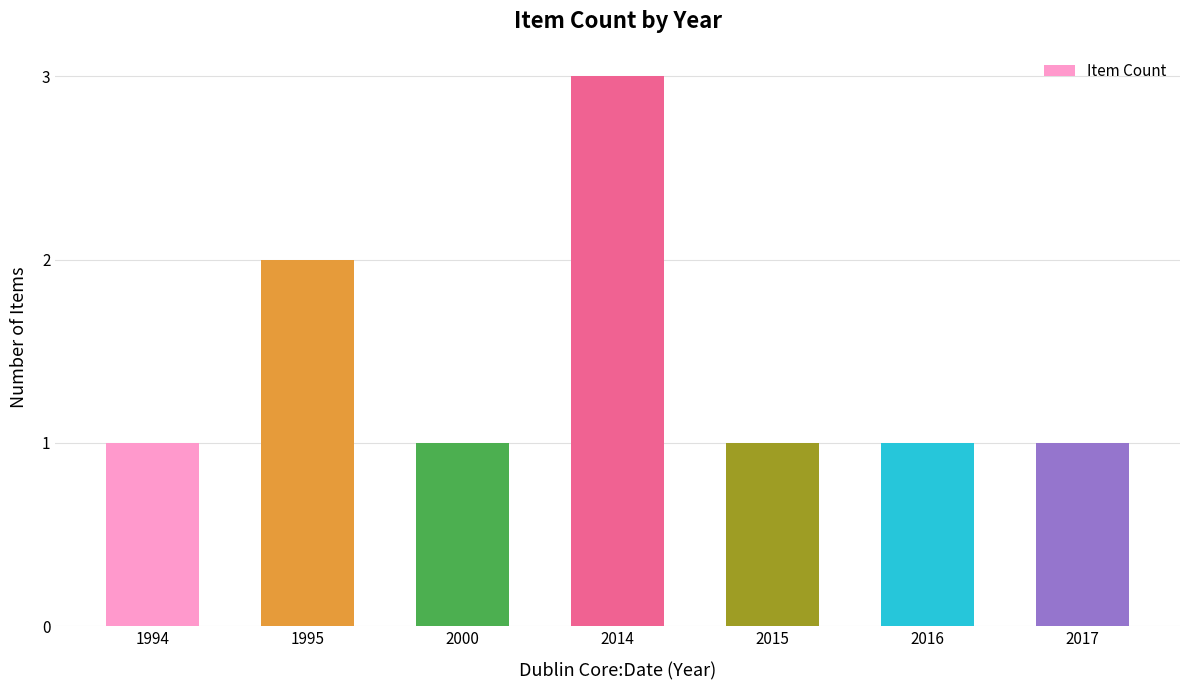

Where is the data nearest to the value 2?

1995